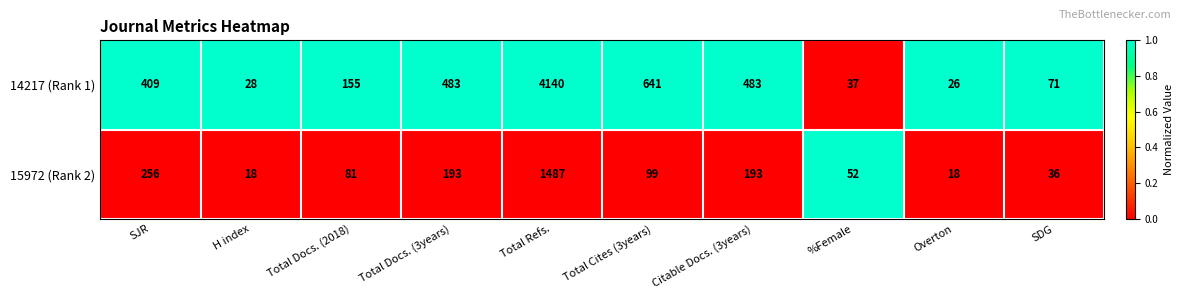

Is it true that 14217 (Rank 1) equals 685 at Citable Docs. (3years)?

False